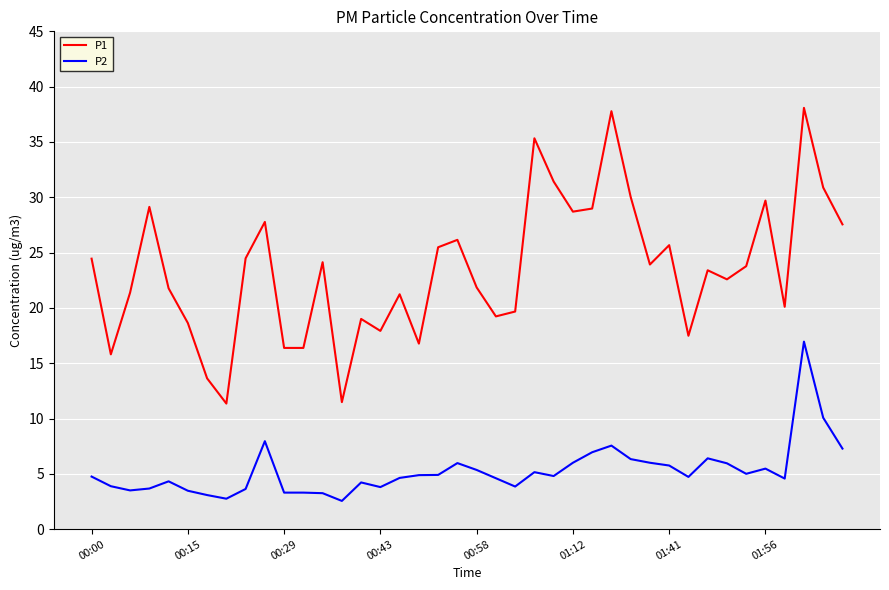

What are all the series names shown in the legend?

P1, P2